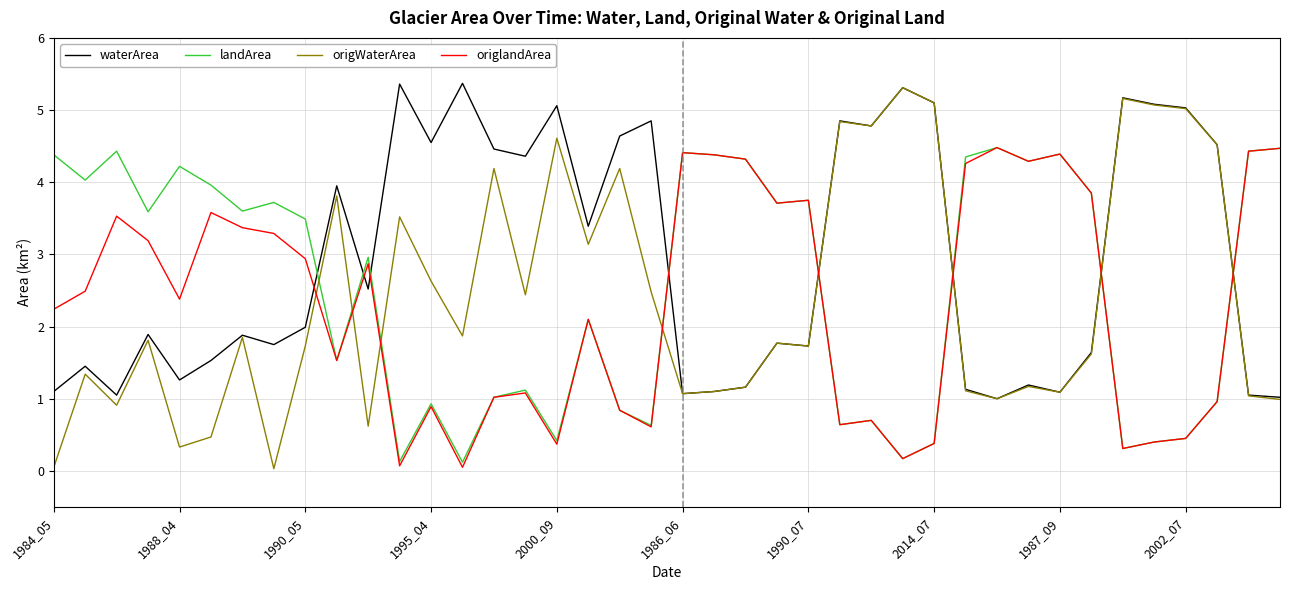

What is the difference between the maximum and second lowest values in the origlandArea series?

4.4